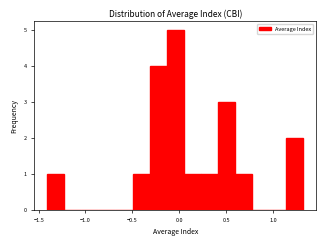

Around what value on the x-axis is the tallest bar? Give the approximate position of its centre, as read against the axis.

-0.05